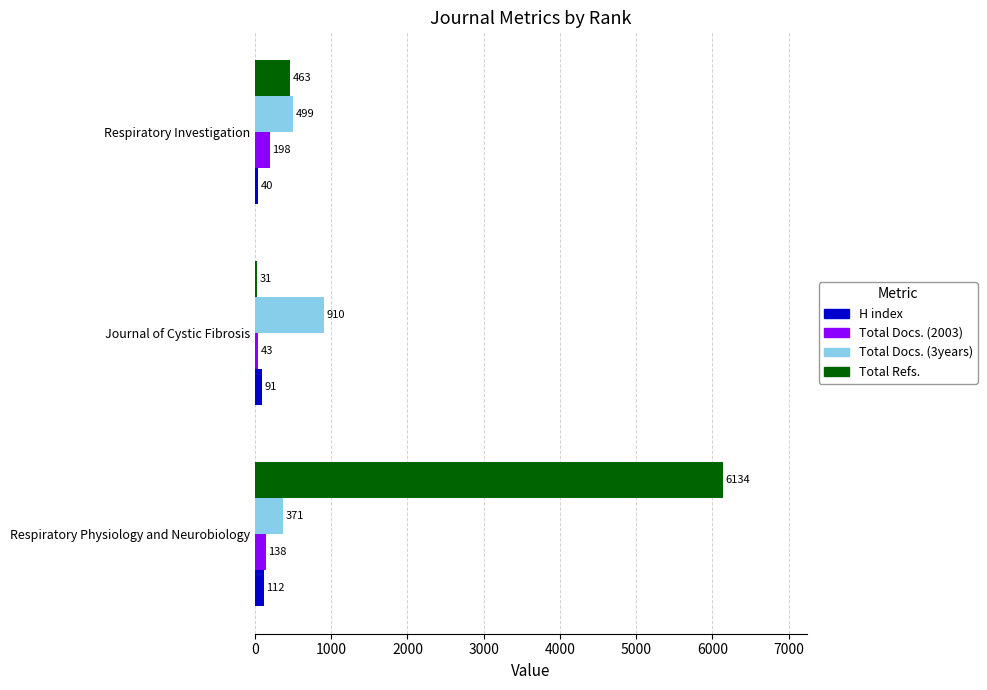

Which series changed the most between Journal of Cystic Fibrosis and Respiratory Investigation?

Total Refs.